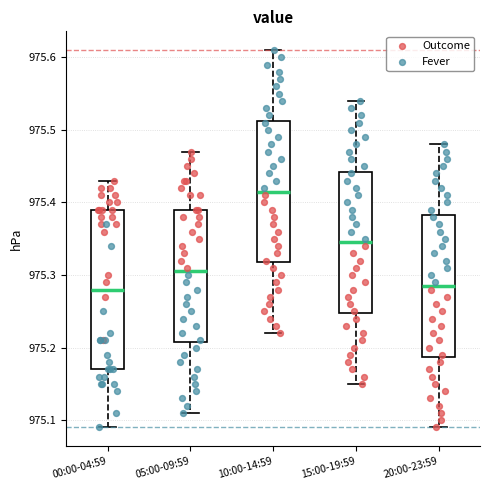

Reading left to right, transcribe this box plot: for each box, give where its median line is, the range the box spans, and where its two whiskers end, as read against the y-axis. The values are not printed on the chart, so give them approximately, as read against the axis.

00:00-04:59: median 975.28, box 975.17 to 975.39, whiskers 975.09 to 975.43
05:00-09:59: median 975.31, box 975.21 to 975.39, whiskers 975.11 to 975.47
10:00-14:59: median 975.42, box 975.32 to 975.51, whiskers 975.22 to 975.61
15:00-19:59: median 975.35, box 975.25 to 975.44, whiskers 975.15 to 975.54
20:00-23:59: median 975.29, box 975.19 to 975.38, whiskers 975.09 to 975.48